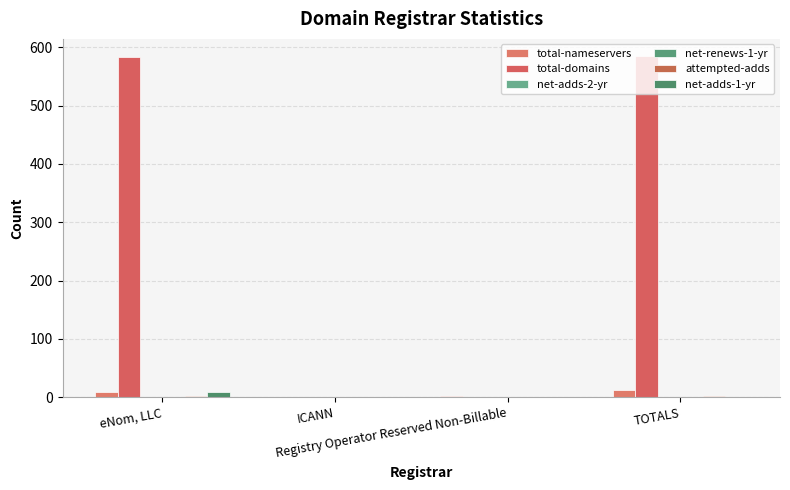

What is the sum of all attempted-adds values?

4